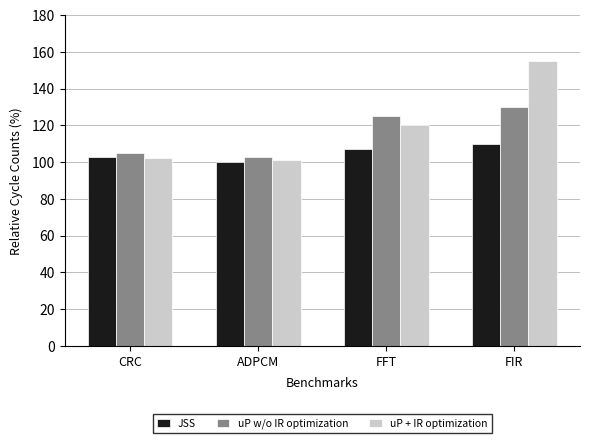

The JSS series shows 110 at FIR. True or false?

True